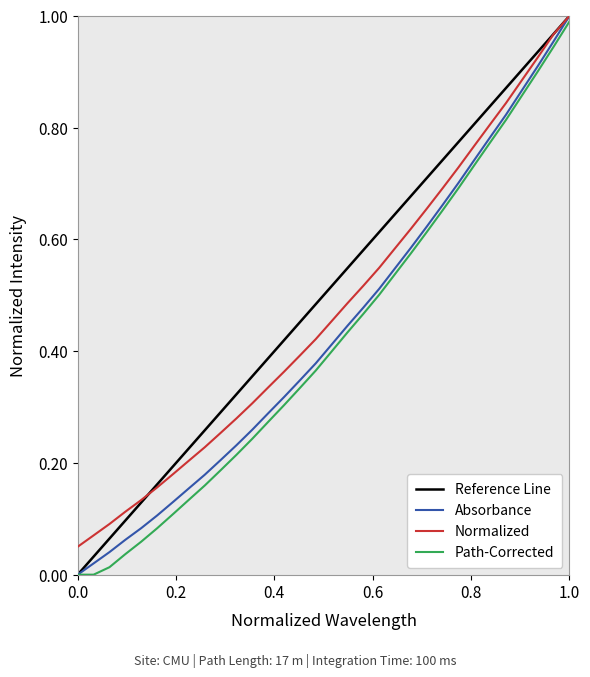

The value at 8 is 0.1. True or false?

False